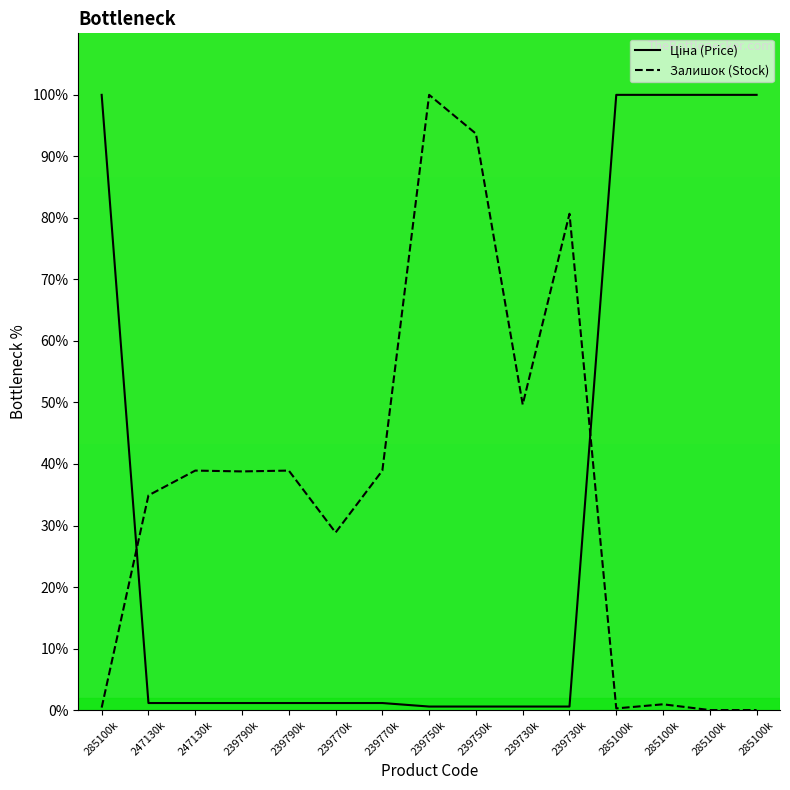

What is the greatest value displayed?

100.0